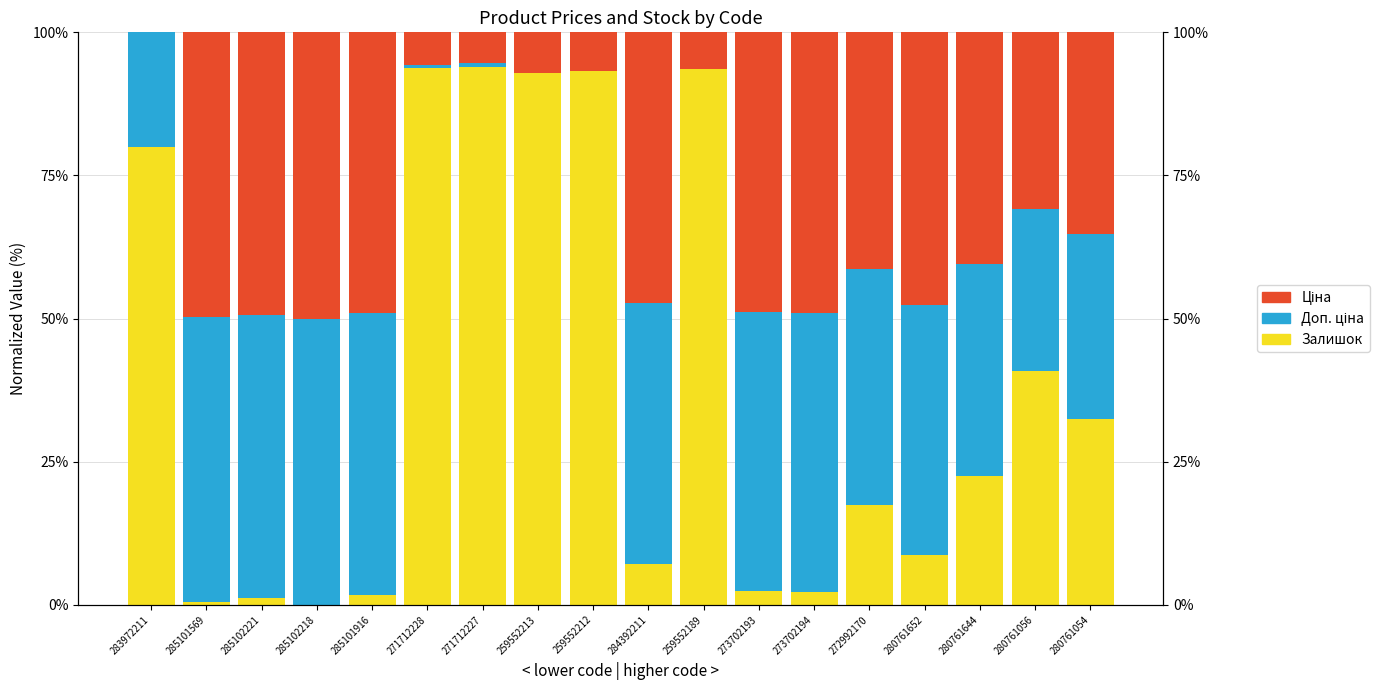

Where is Ціна nearest to the value 25?

280761056